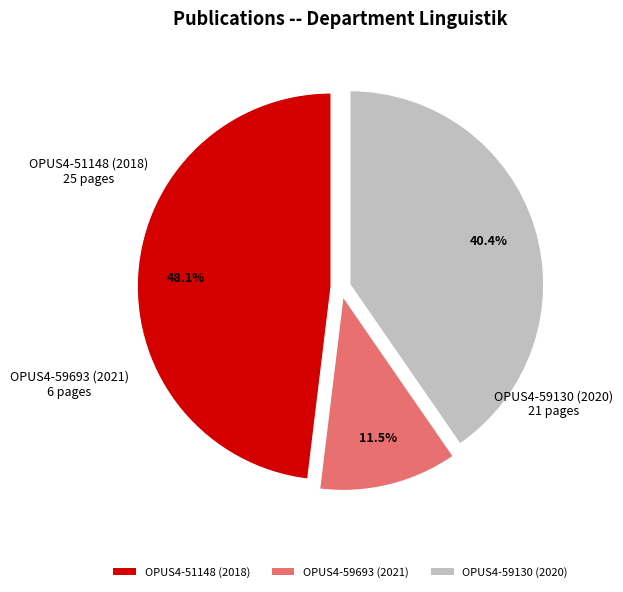

Which category has the biggest portion of the pie?

OPUS4-51148 (2018)